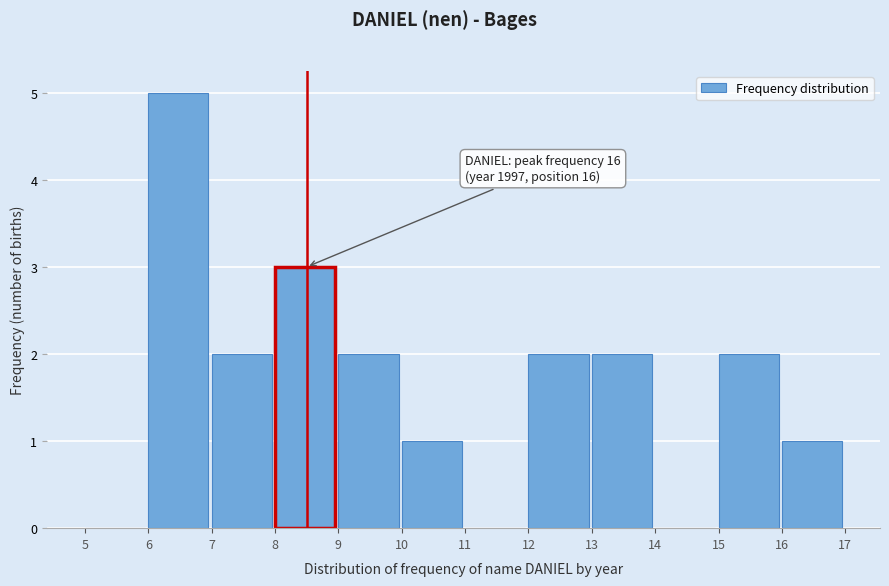

Over which range of the x-axis is the bar tallest?

6 to 7